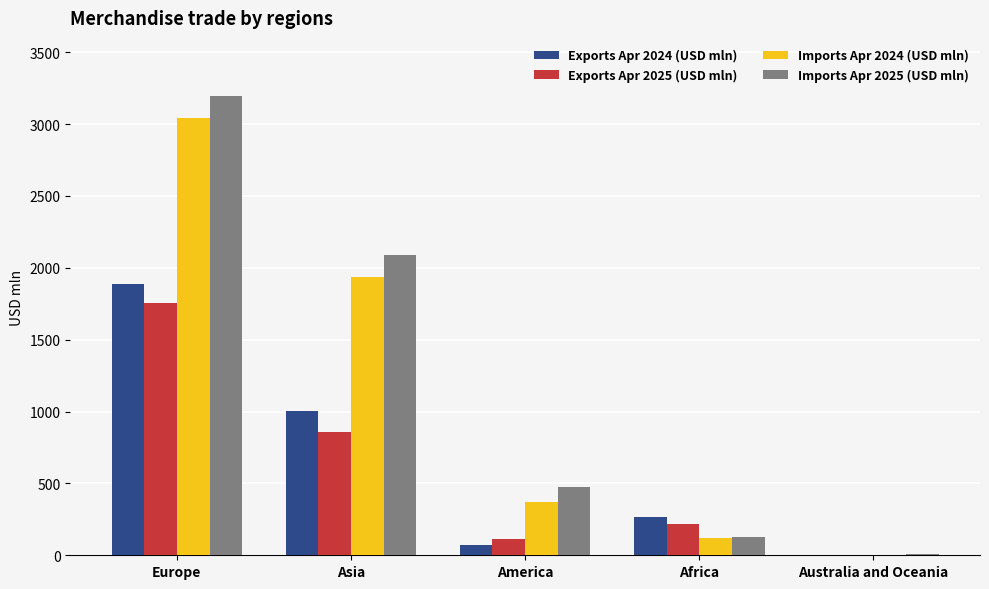

Which category has the highest value across all series?

Europe